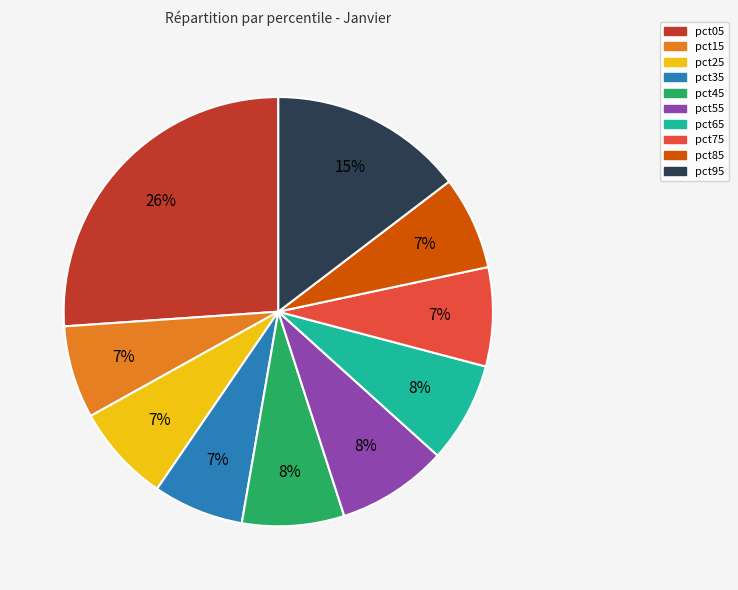

Does pct55 represent more than half of the total?

No